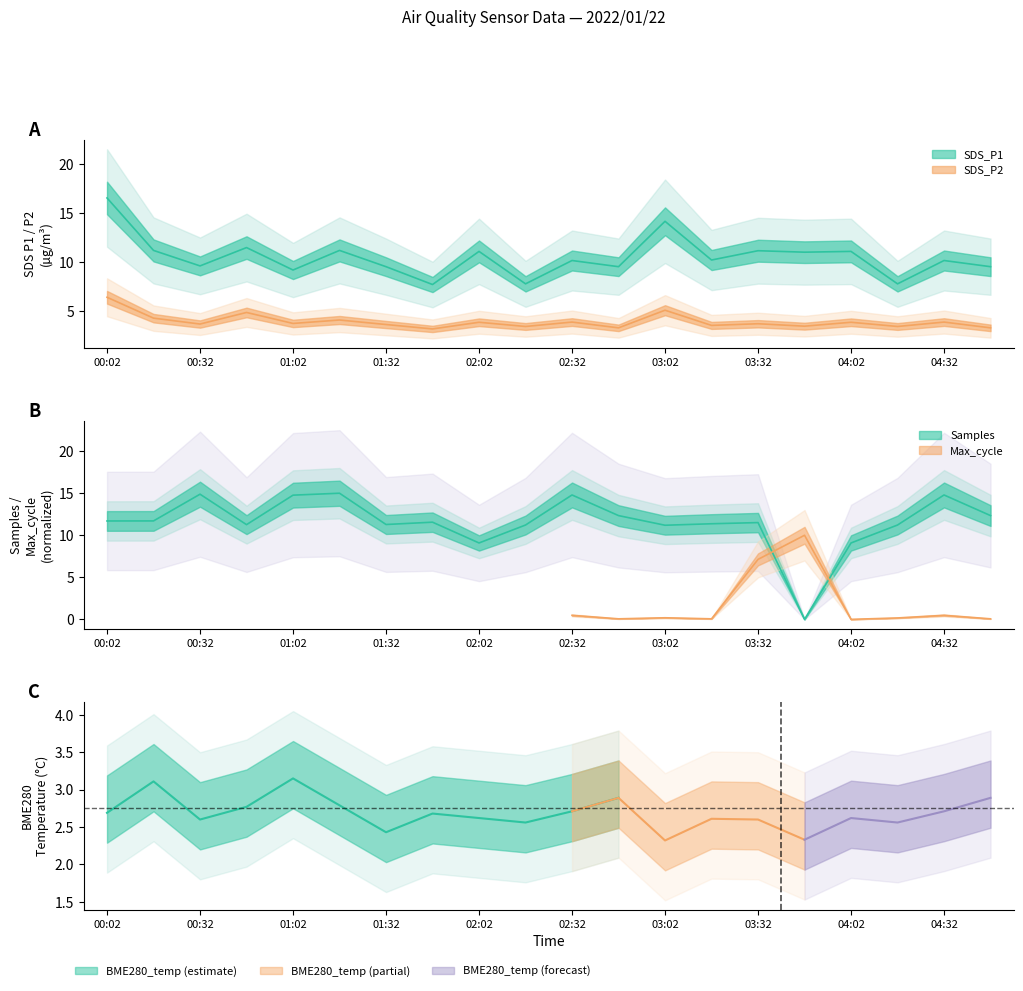

What value does the SDS_P2 series have at 19?

3.3